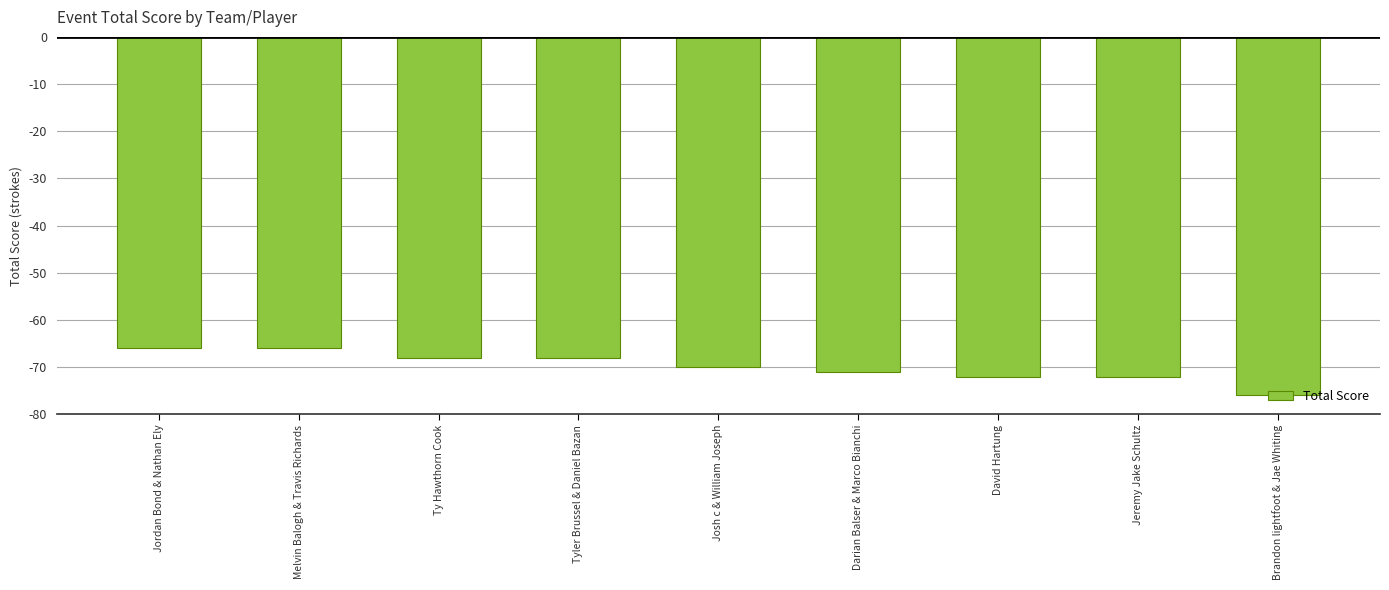

What is the label of the 8th bar from the right?

Melvin Balogh & Travis Richards